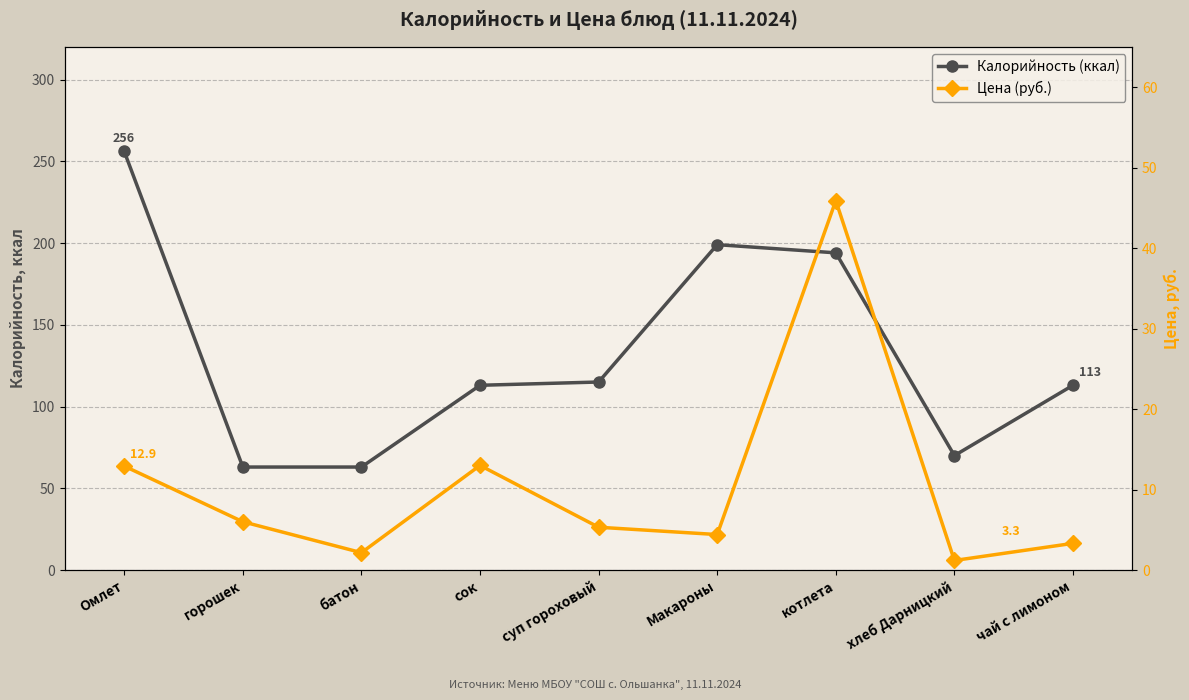

What are all the series names shown in the legend?

Калорийность (ккал), Цена (руб.)